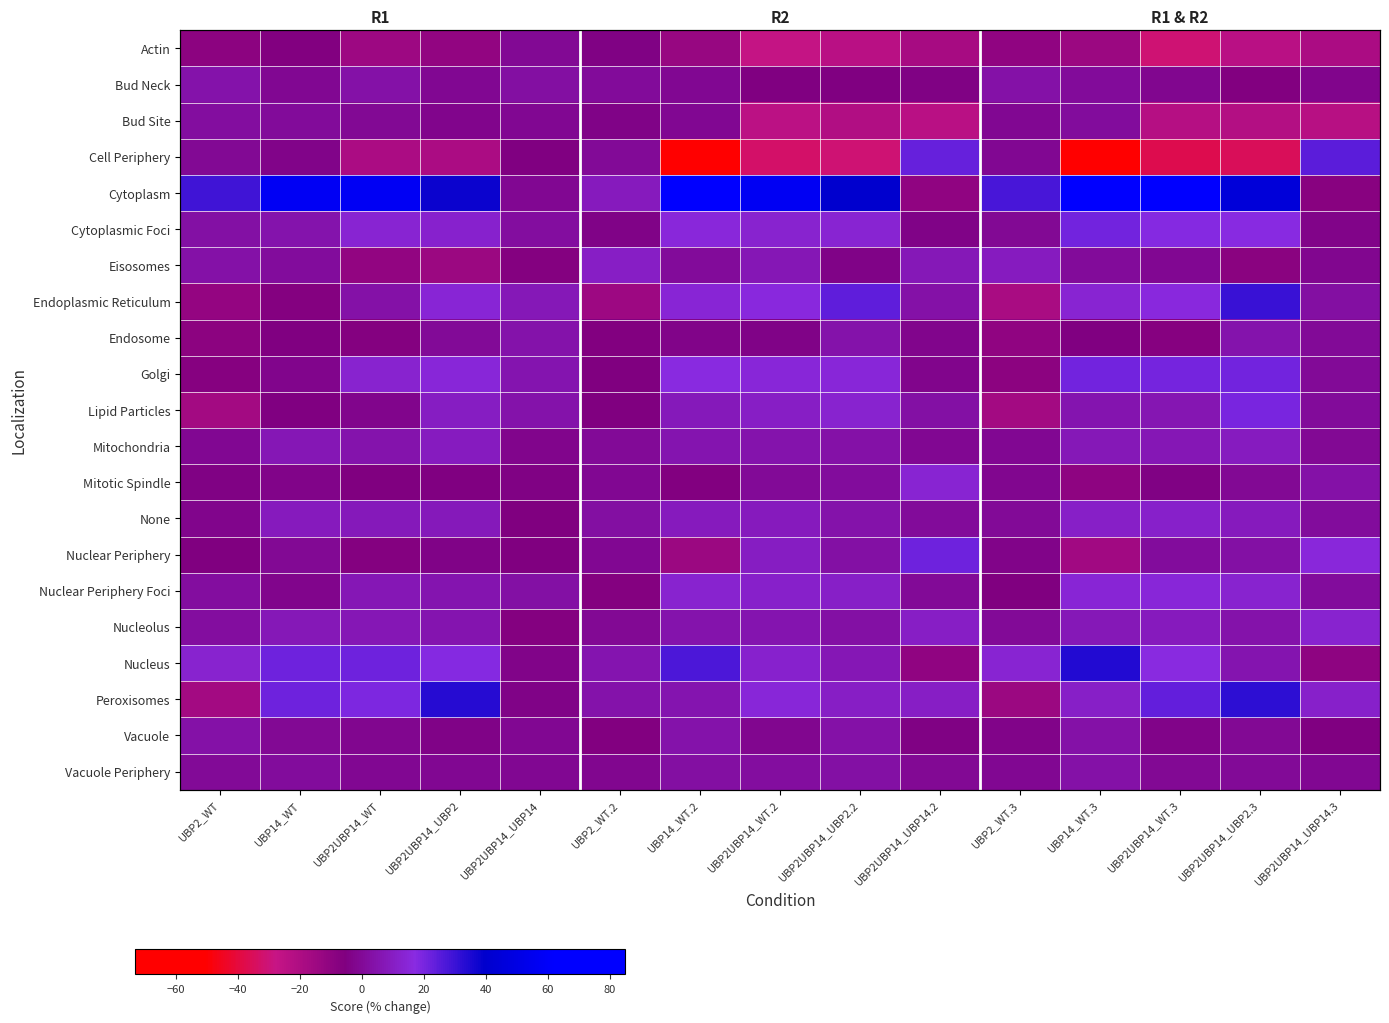

The value of Actin at UBP2UBP14_WT.3 is -30.6. True or false?

True